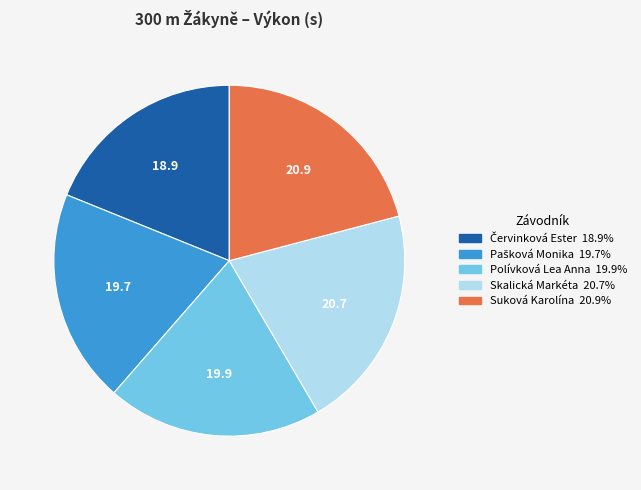

Between Polívková Lea Anna and Suková Karolína, which is larger?

Suková Karolína